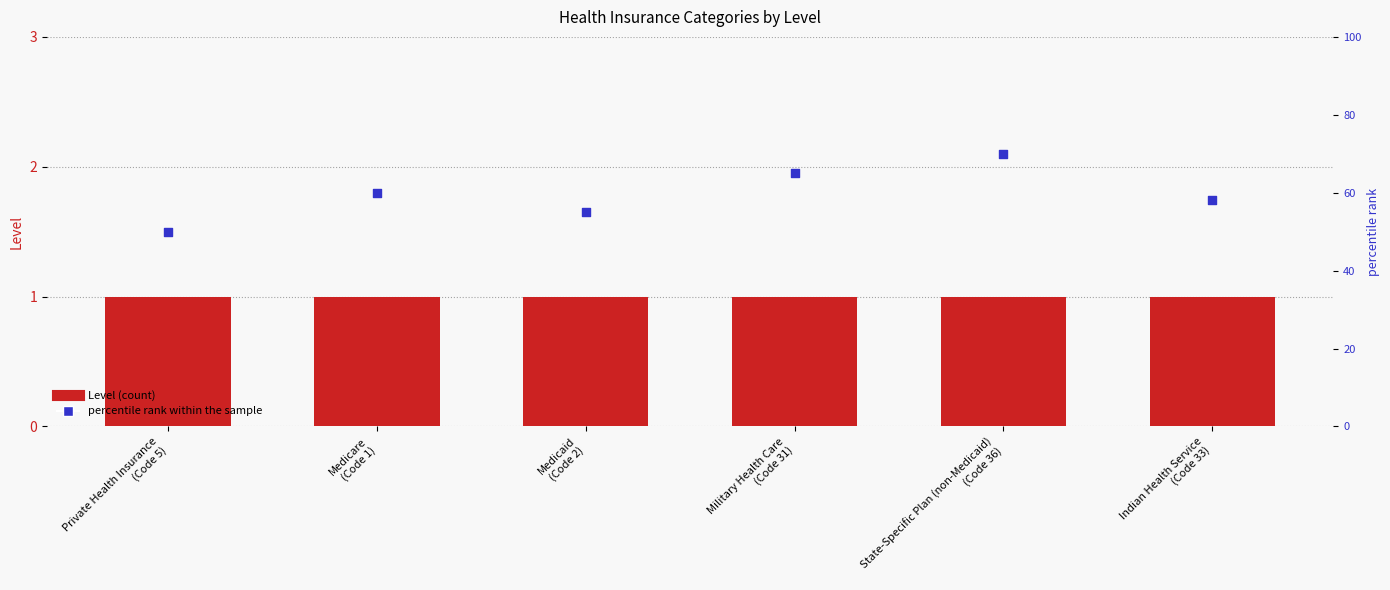

At which category is the sum across all series the highest?

State-Specific Plan (non-Medicaid)
(Code 36)